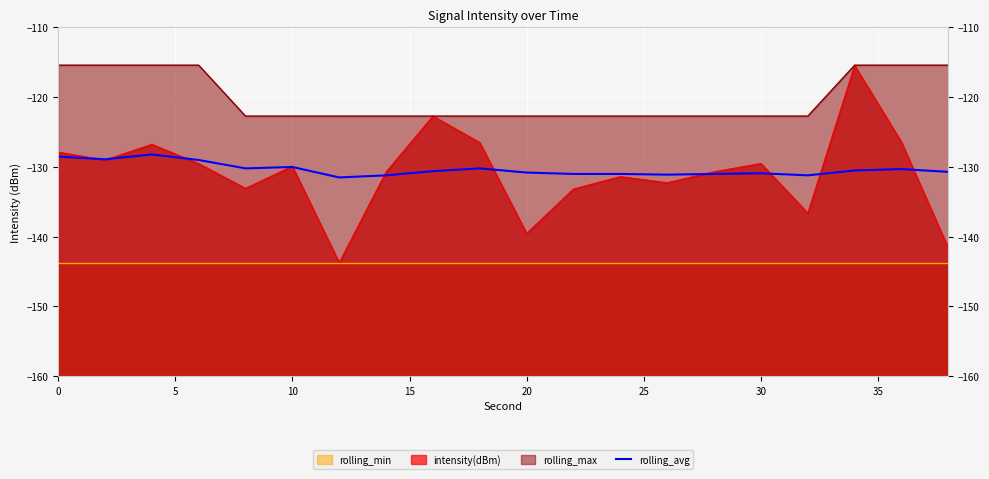

The value at 20 is -43.9. True or false?

False